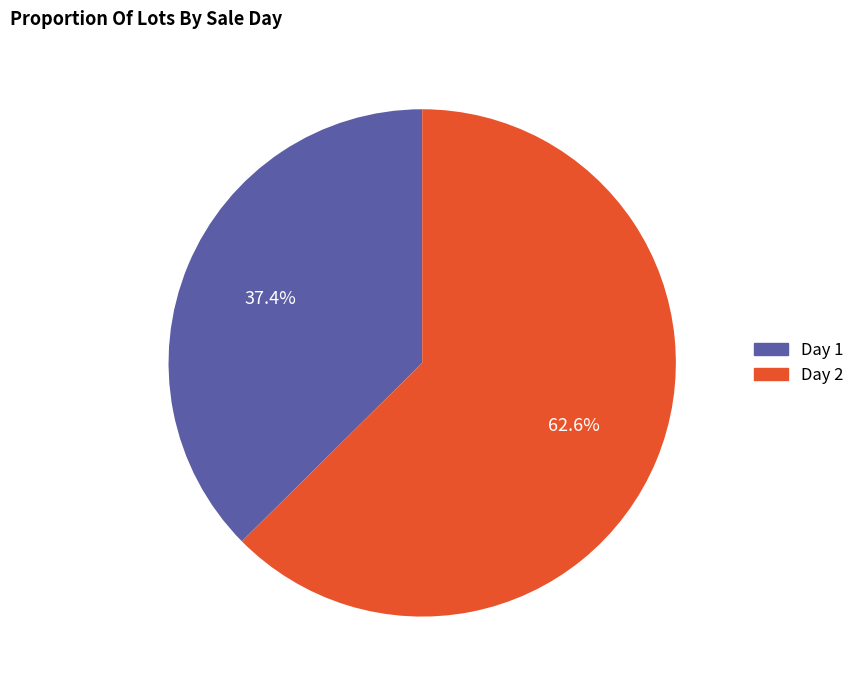

To the nearest percent, what is the average slice percentage?

50%